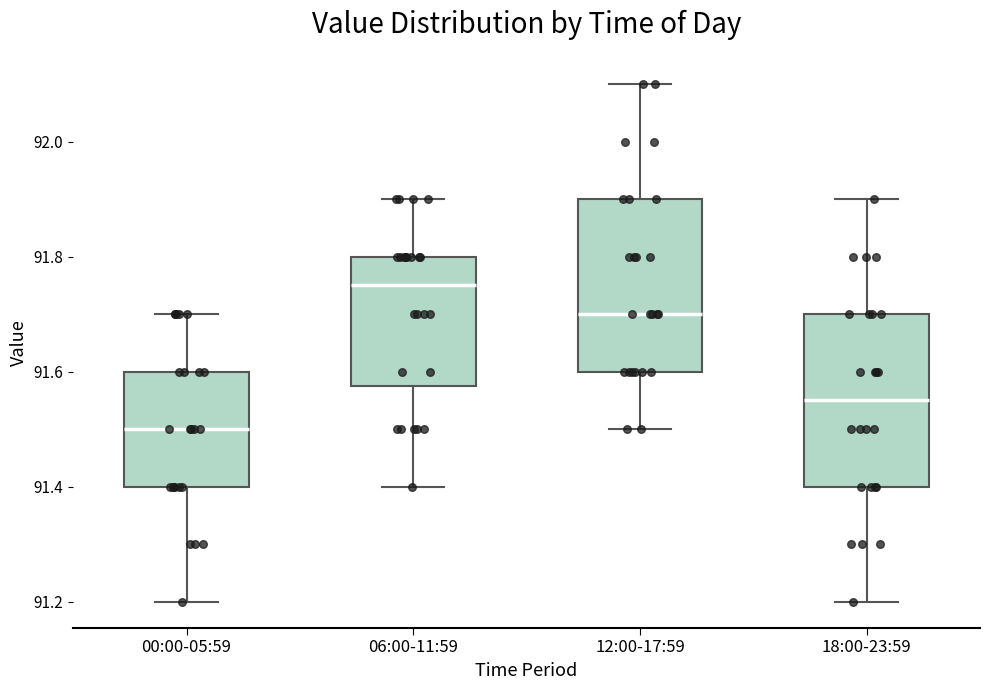

Reading left to right, read every box against the y-axis: the position of its median line, the range the box covers, and the ends of its whiskers. The values are not printed on the chart, so give them approximately, as read against the axis.

00:00-05:59: median 91.50, box 91.40 to 91.60, whiskers 91.20 to 91.70
06:00-11:59: median 91.76, box 91.58 to 91.80, whiskers 91.40 to 91.90
12:00-17:59: median 91.70, box 91.60 to 91.90, whiskers 91.50 to 92.10
18:00-23:59: median 91.56, box 91.40 to 91.70, whiskers 91.20 to 91.90